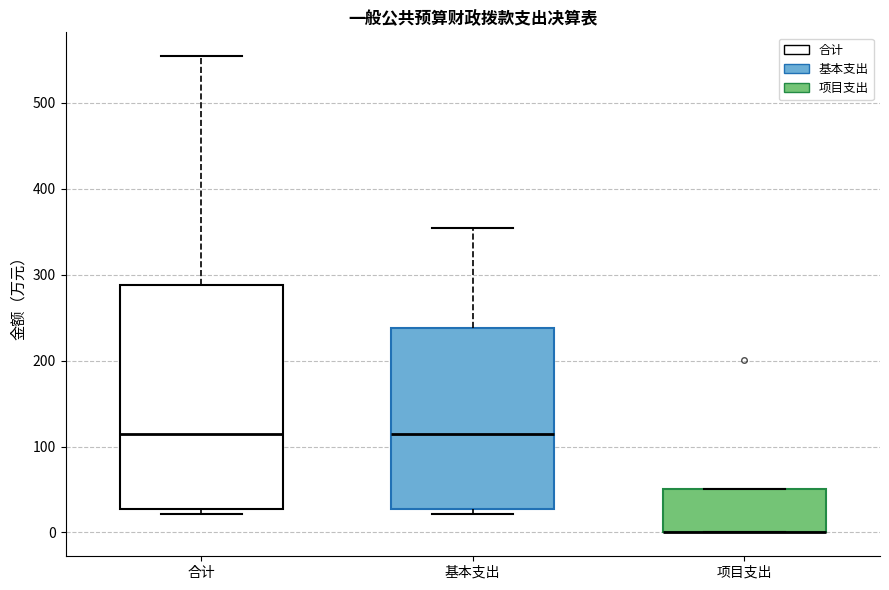

Reading left to right, read every box against the y-axis: the position of its median line, the range the box covers, and the ends of its whiskers. The values are not printed on the chart, so give them approximately, as read against the axis.

合计: median 110, box 30 to 290, whiskers 20 to 550
基本支出: median 110, box 30 to 240, whiskers 20 to 350
项目支出: median 0 (drawn on the box's lower edge), box 0 to 50, whiskers 0 to 50